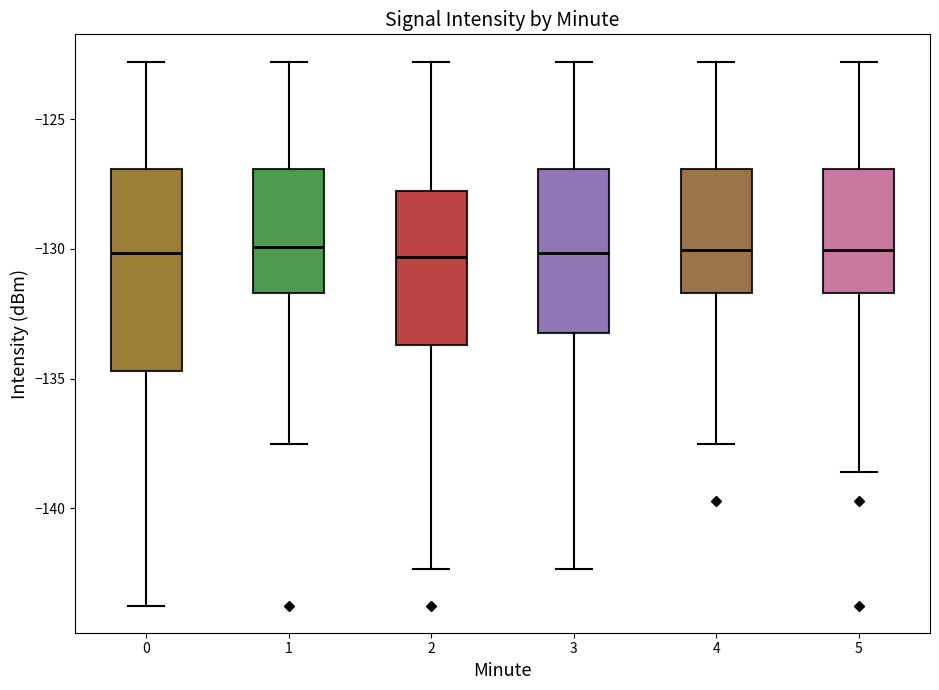

Which box is the tallest, from its lower edge to its upper edge?

0